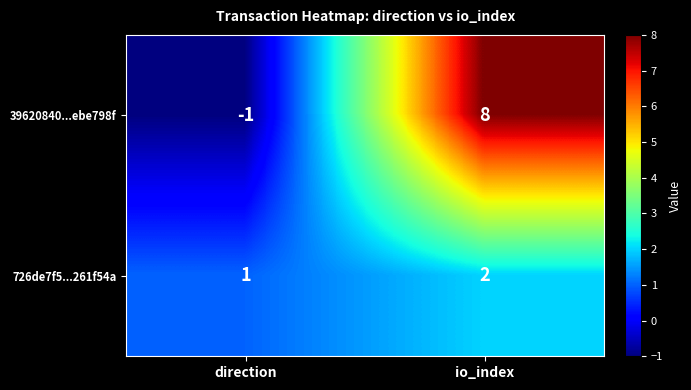

Count the number of data series in this chart.

2